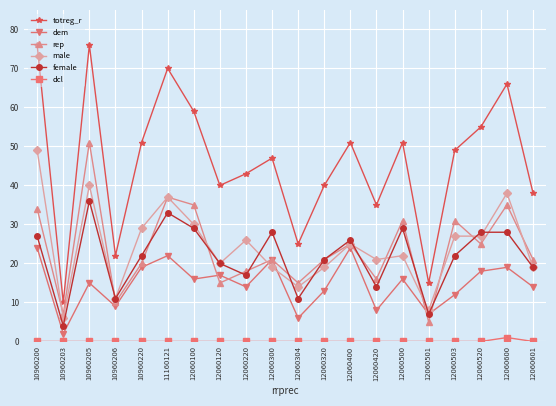

Which series has the largest range (max minus min)?

totreg_r